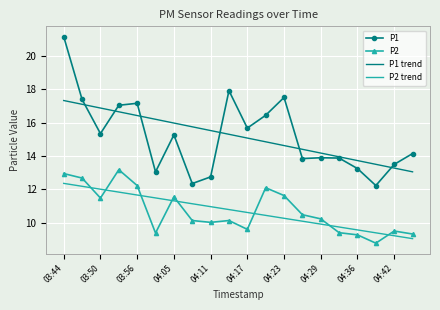

Rank the series by their maximum value, from lowest to highest.

P2 trend, P2, P1 trend, P1